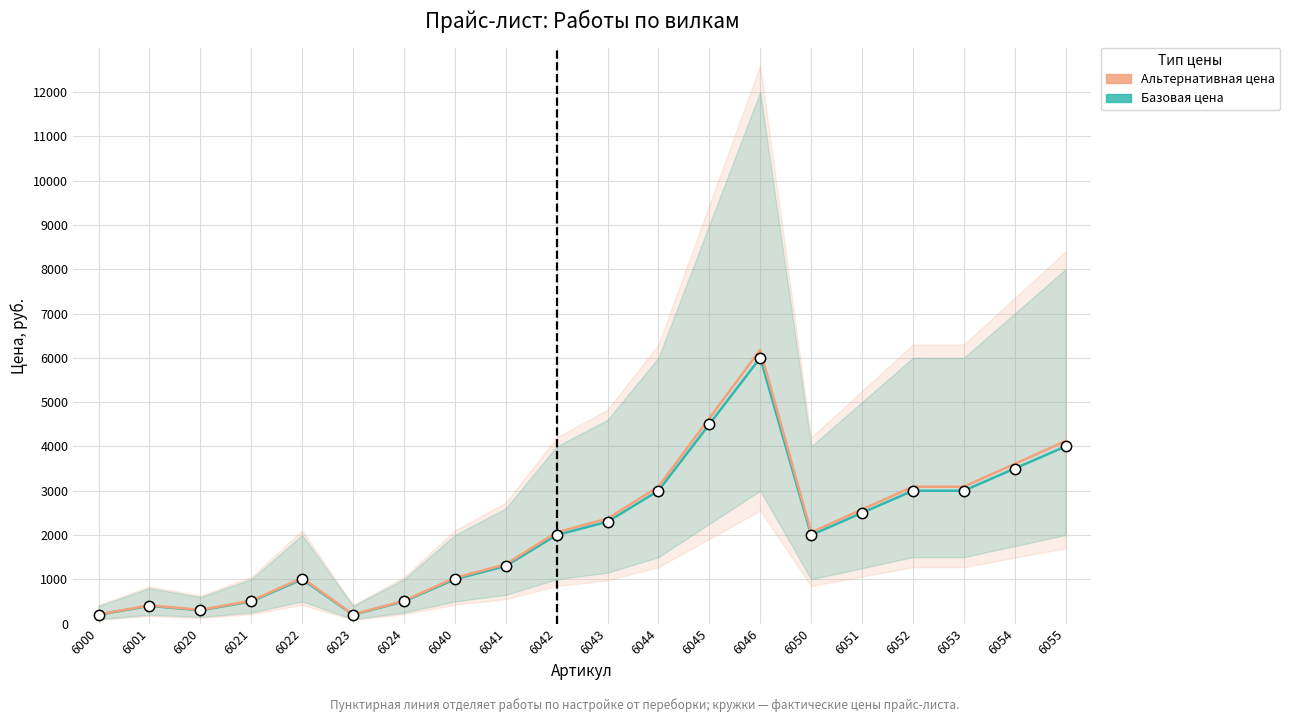

Which series contains the lowest Y value?

Базовая цена